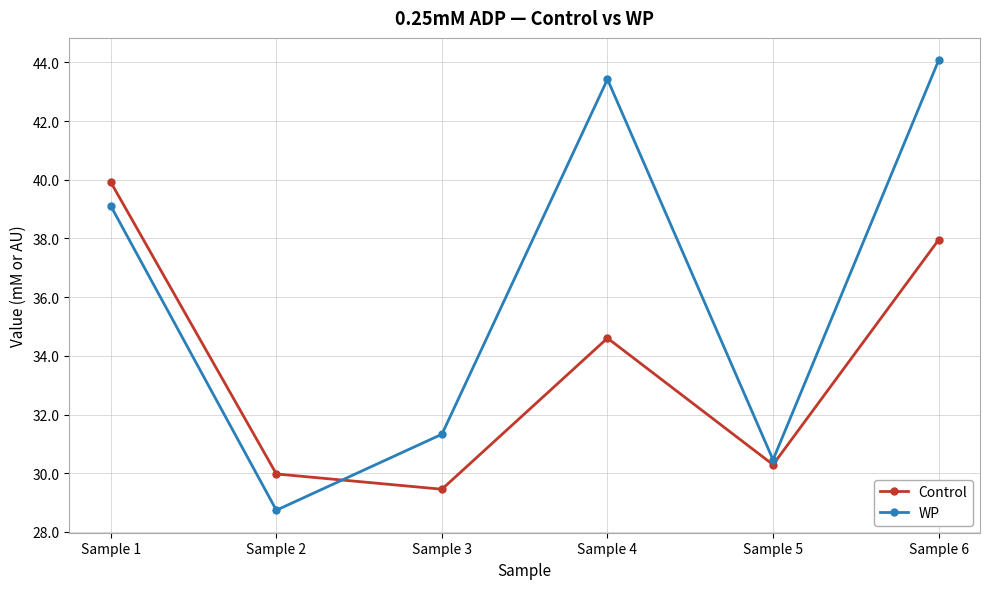

List the series in order of their overall mean, lowest first.

Control, WP